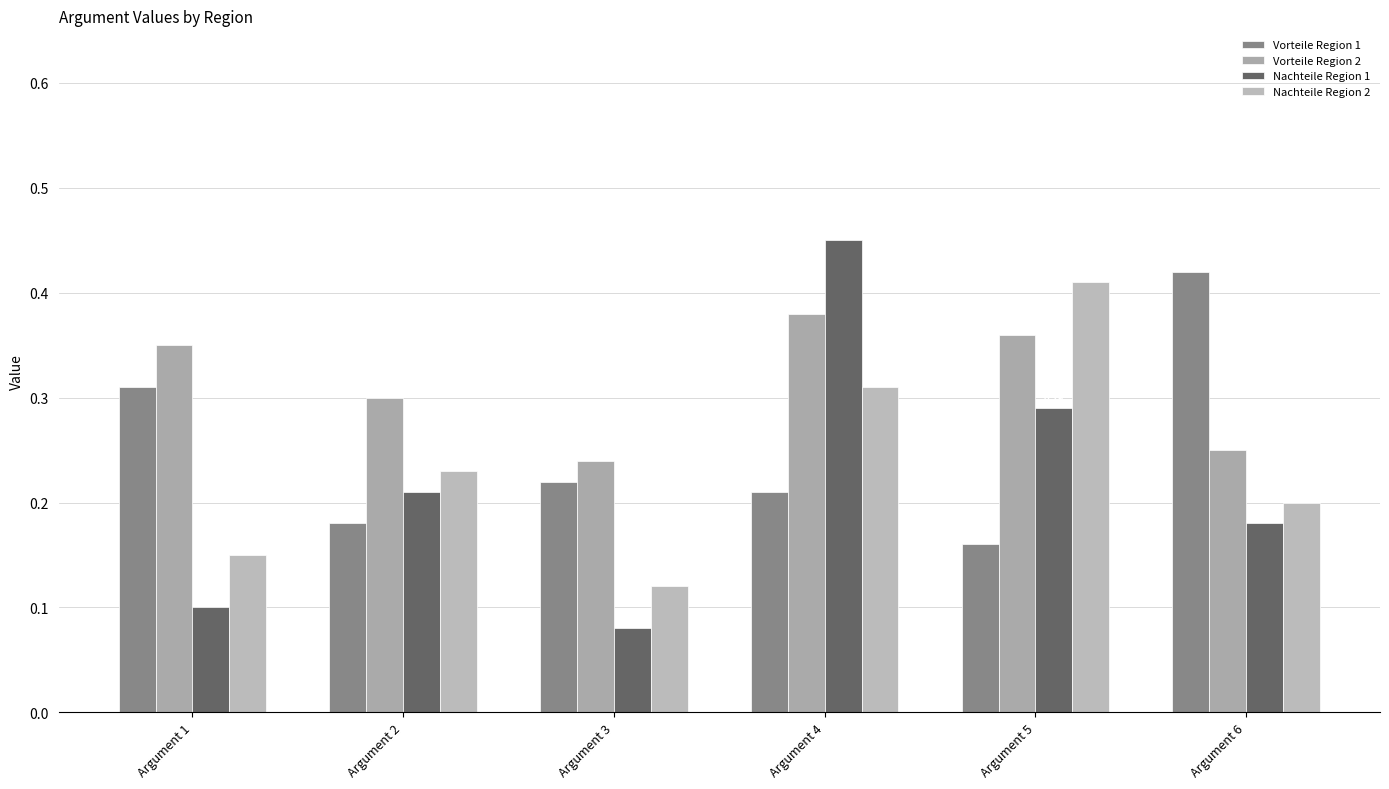

Which series has the largest range (max minus min)?

Nachteile Region 1